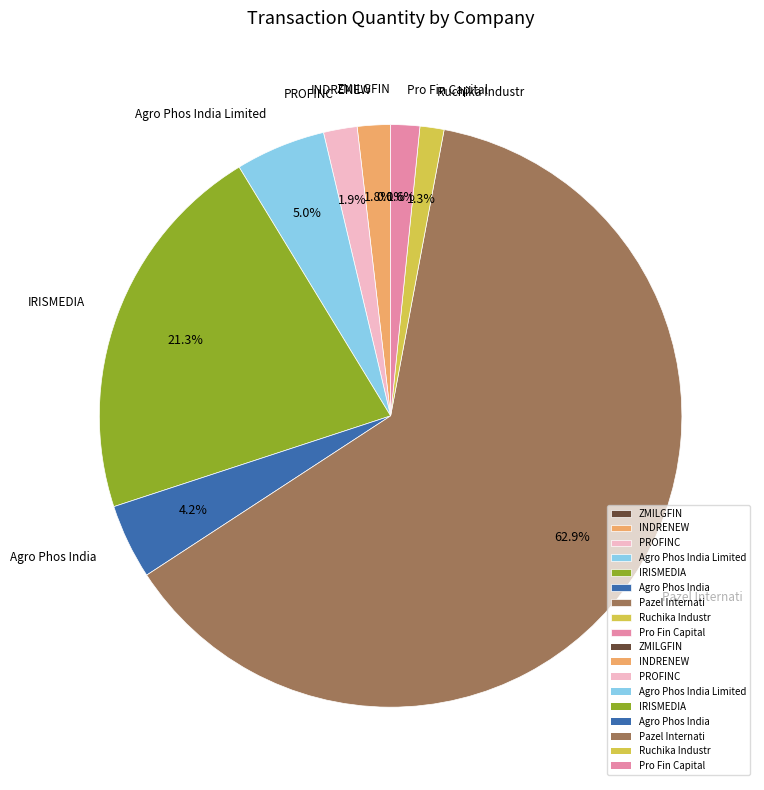

Is the sum of IRISMEDIA and PROFINC greater than half?

No